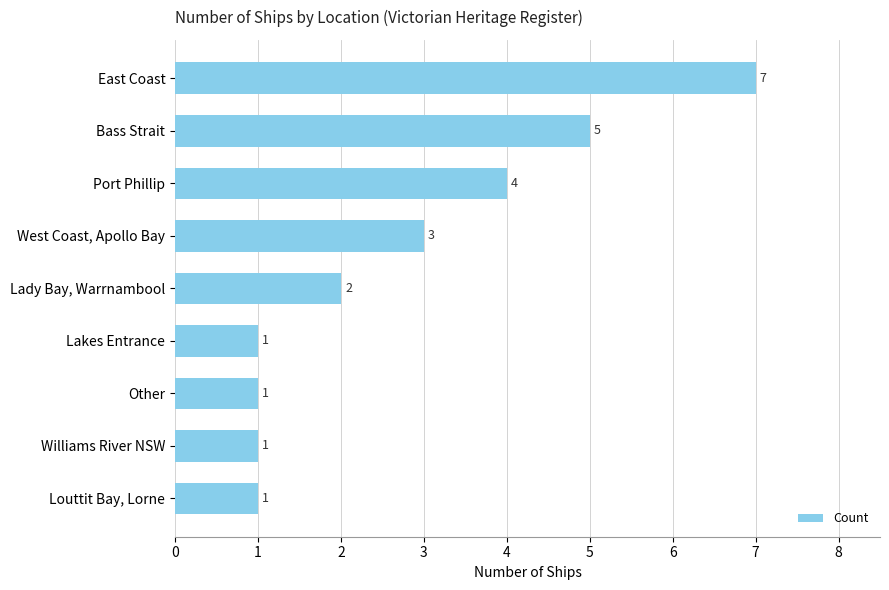

What is the difference between the maximum and minimum values?

6